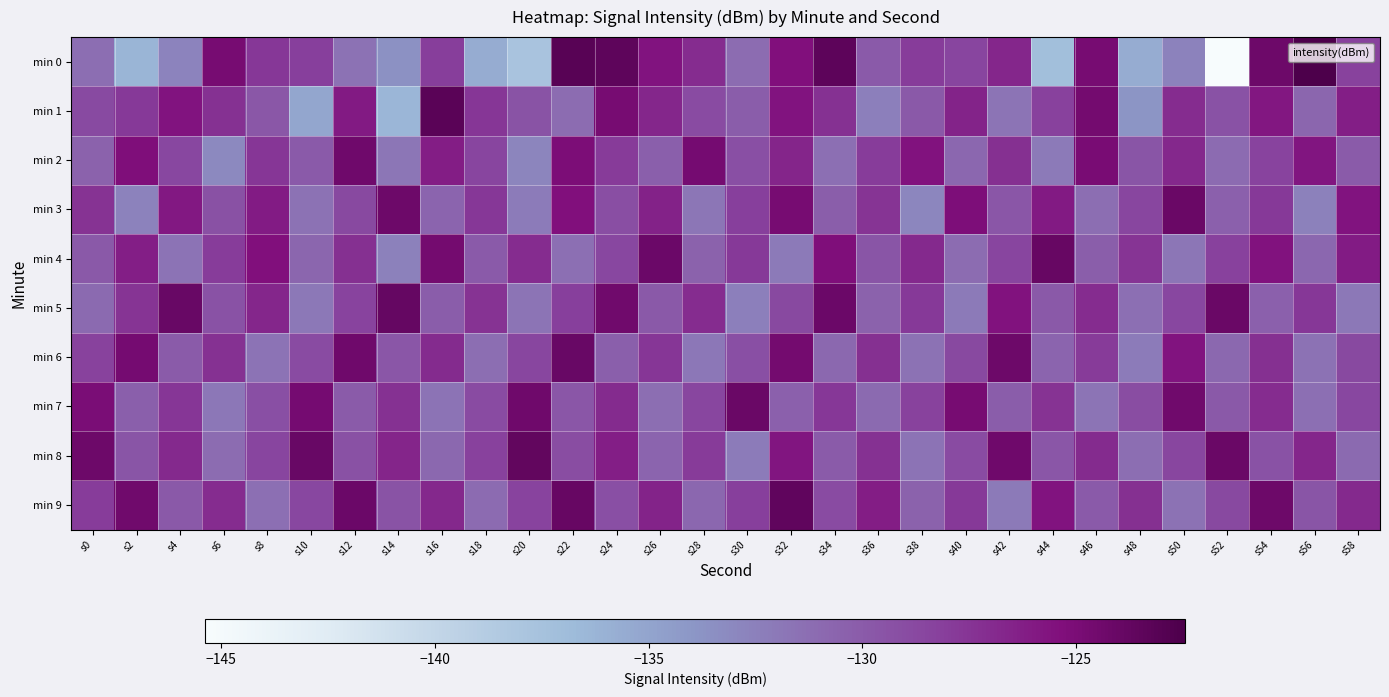

Rank the series at s40 from lowest to highest value.

min 5, min 4, min 2, min 8, min 6, min 0, min 9, min 1, min 3, min 7